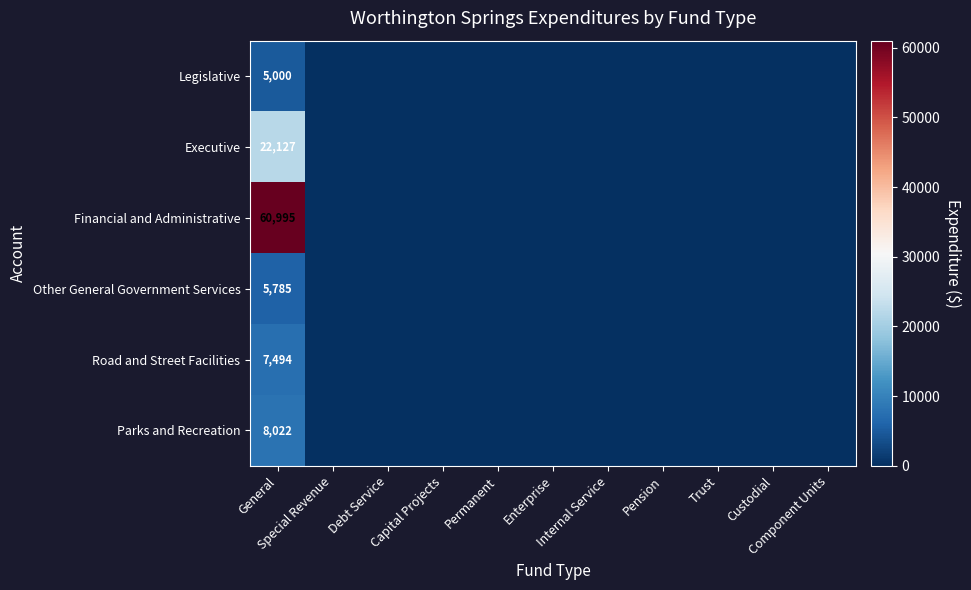

Rank the categories by Other General Government Services value from highest to lowest.

General, Special Revenue, Debt Service, Capital Projects, Permanent, Enterprise, Internal Service, Pension, Trust, Custodial, Component Units